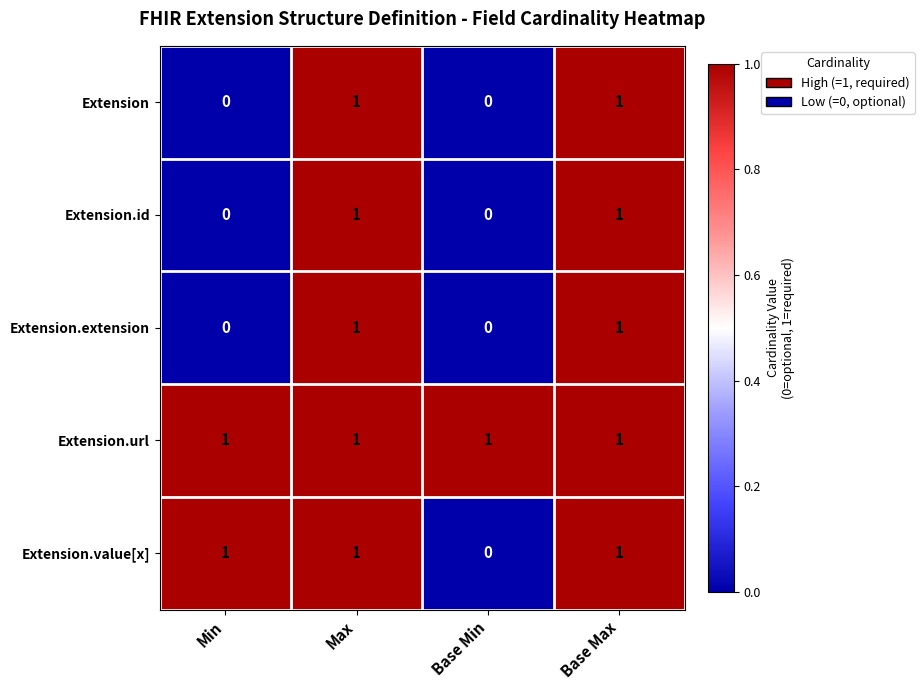

How many categories are shown in the chart?

4